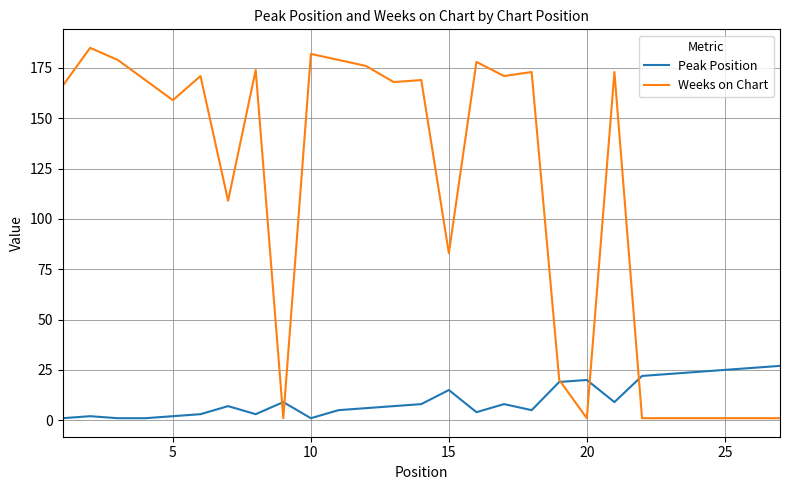

What are all the series names shown in the legend?

Peak Position, Weeks on Chart